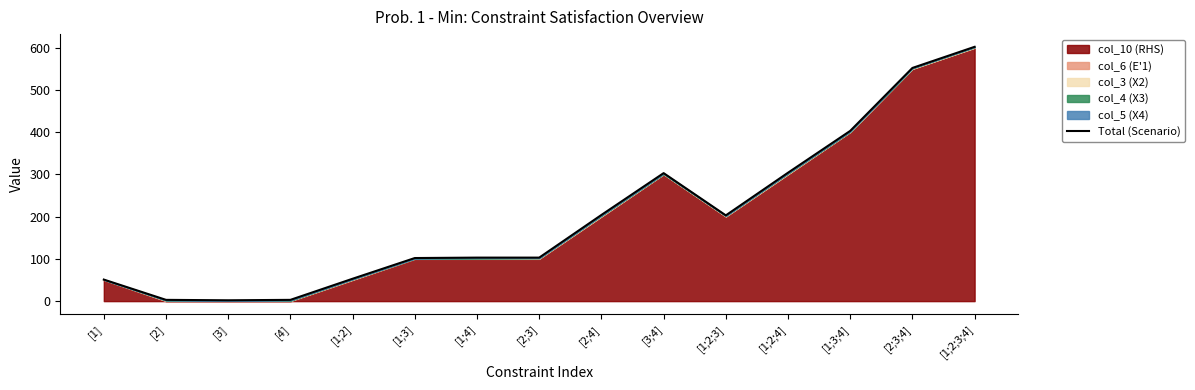

Where is the first local maximum?

[3;4]